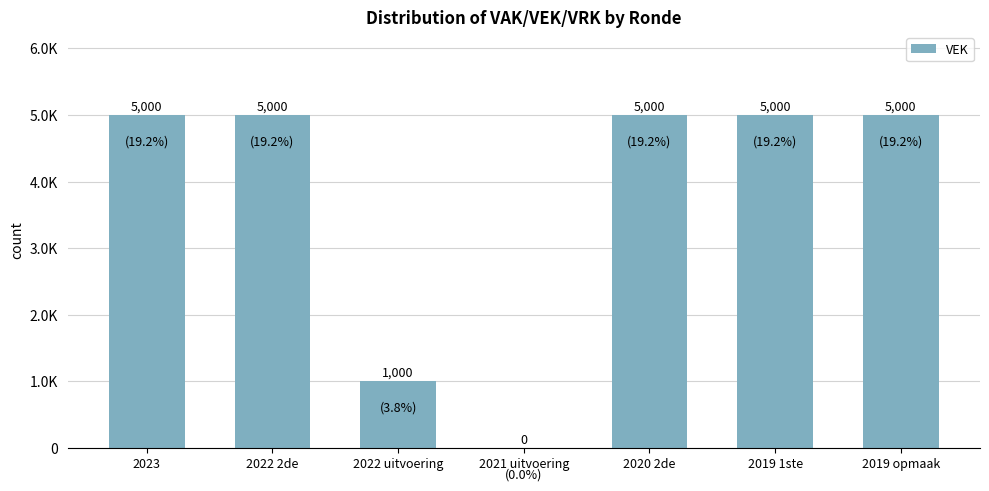

True or false: the data shows 5000 at 2019 1ste.

True